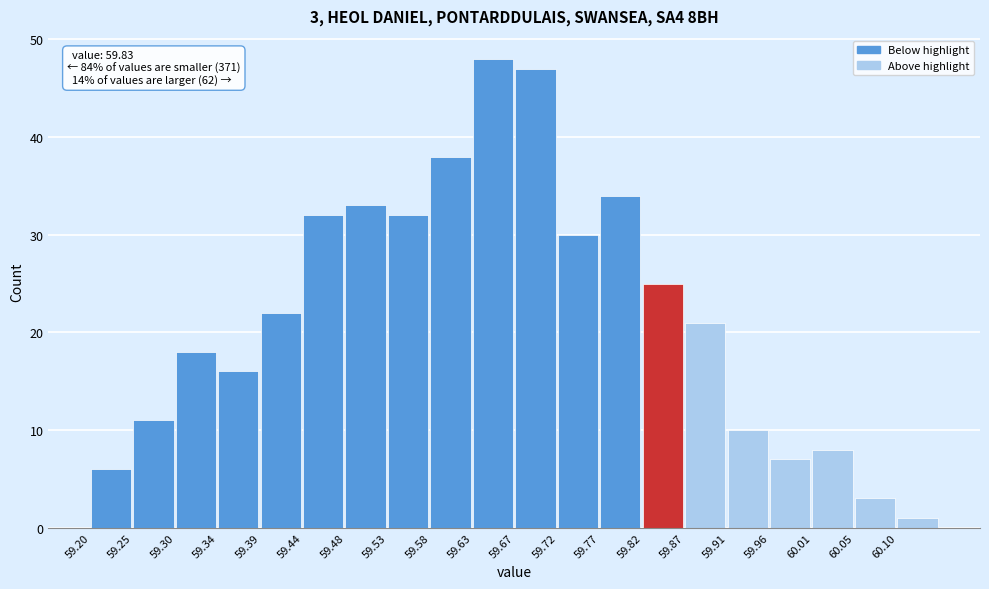

Over which range of the x-axis is the bar tallest?

59.630 to 59.675